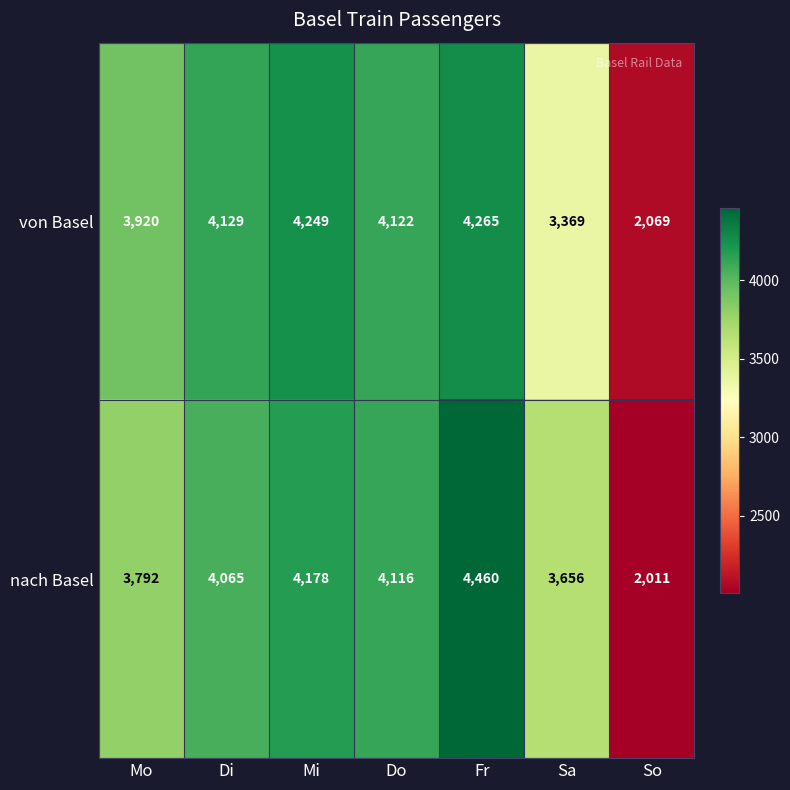

What is the sum of all nach Basel values?

26278